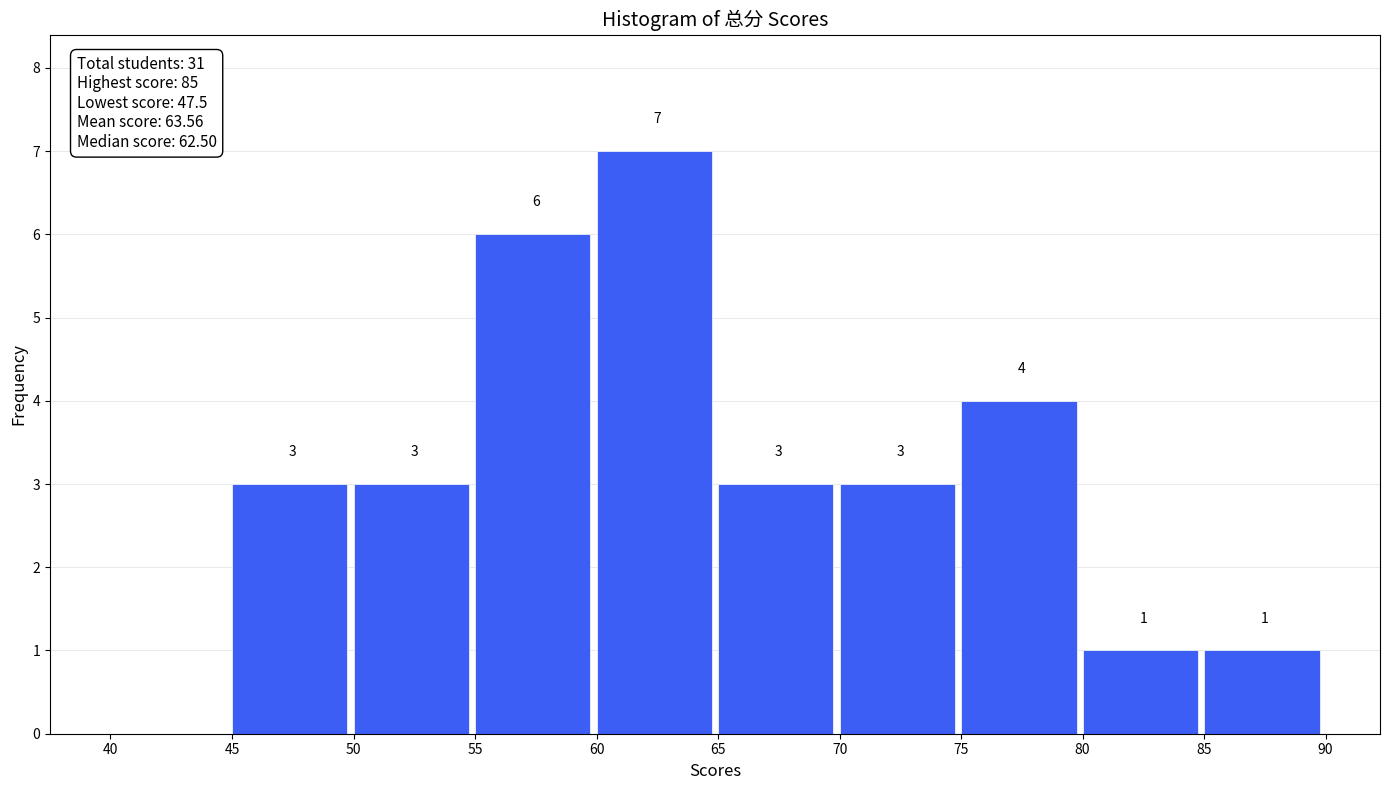

Over which range of the x-axis is the bar tallest?

60 to 65